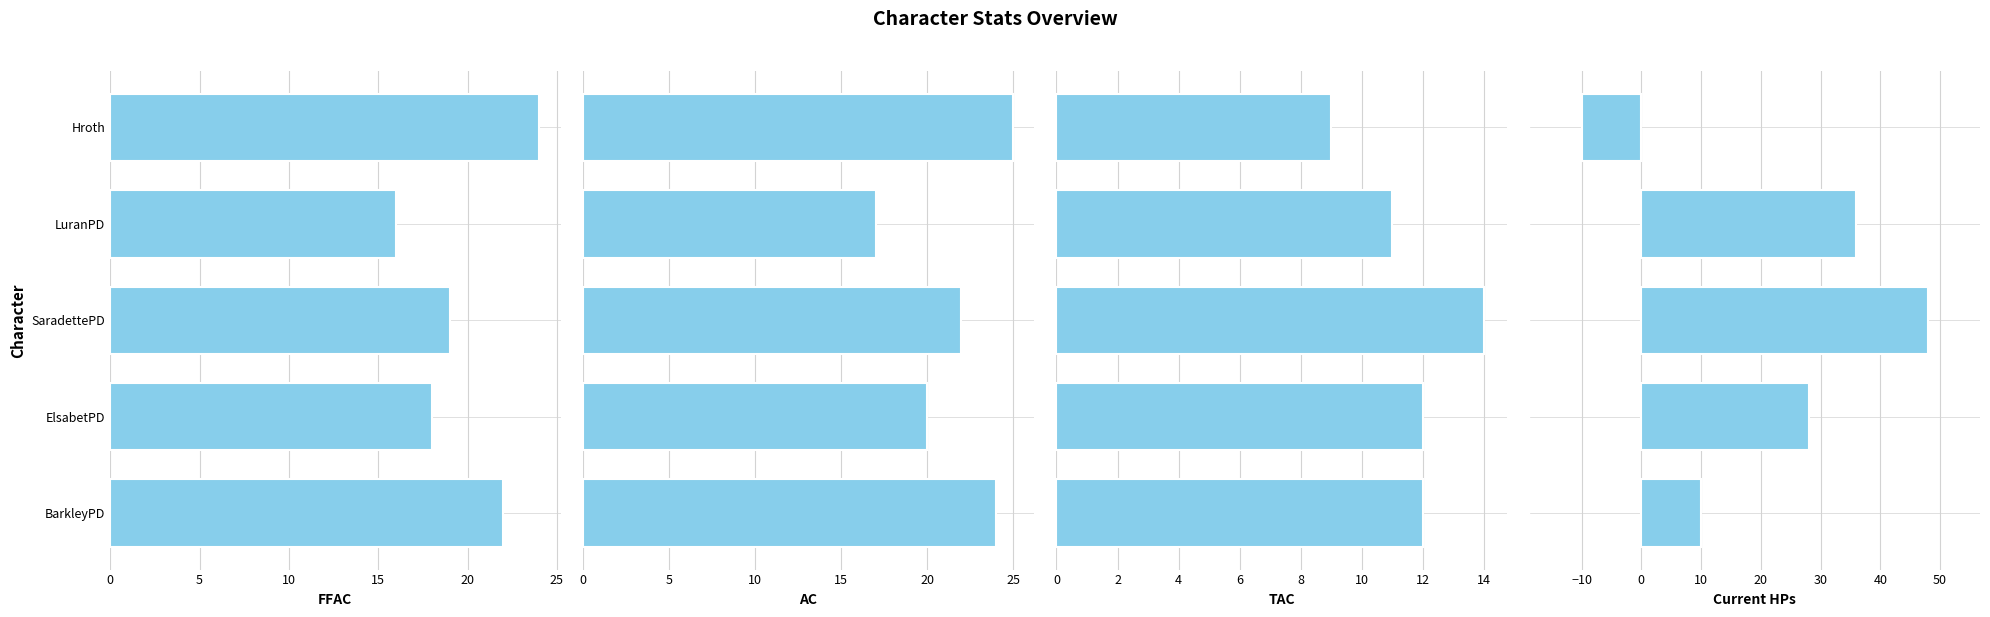

What is the total value across all series at LuranPD?

80